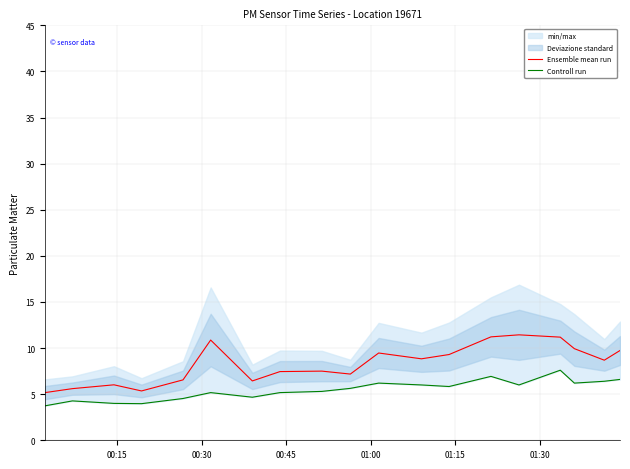

What is the minimum value for Ensemble mean run?

5.2